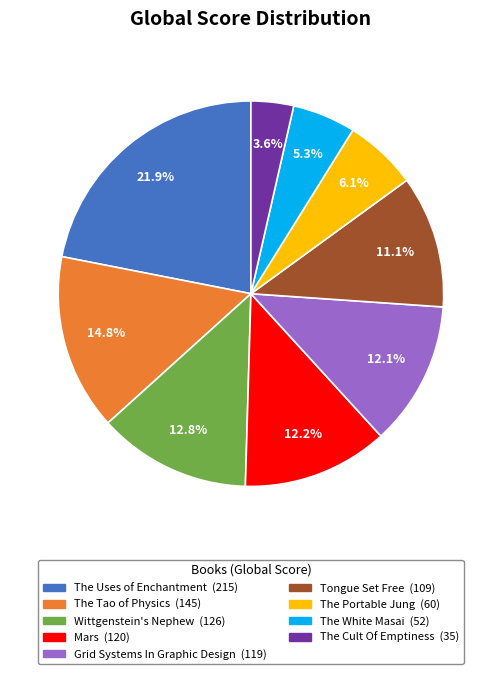

The Wittgenstein's Nephew slice represents 13% of the pie. True or false?

True